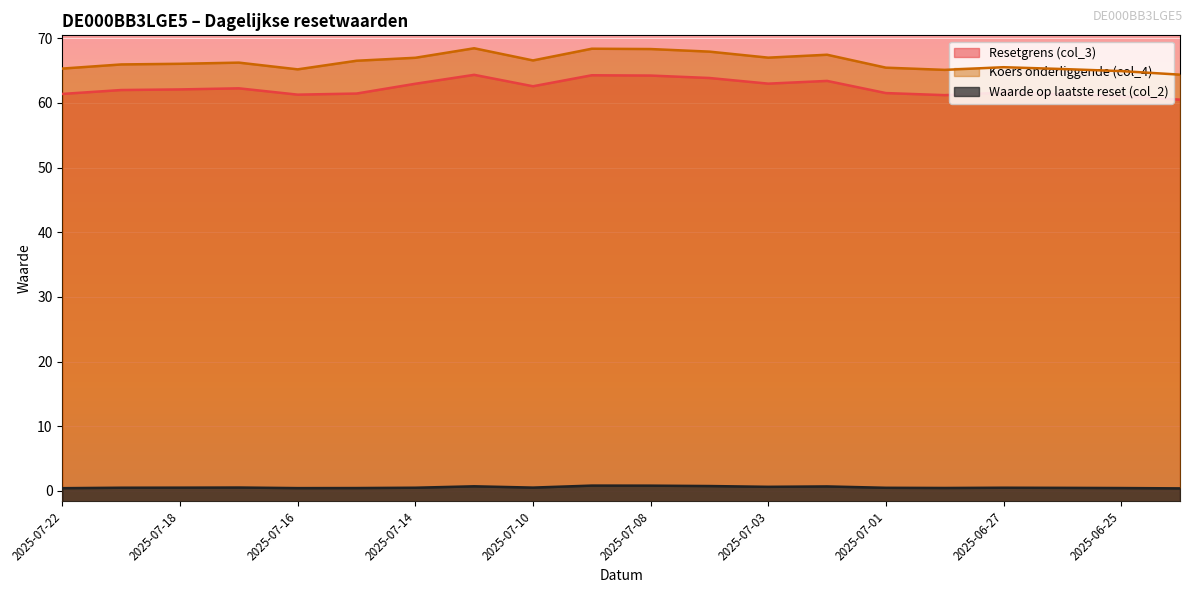

Between 2025-07-11 and 2025-06-27, which is larger?

2025-07-11